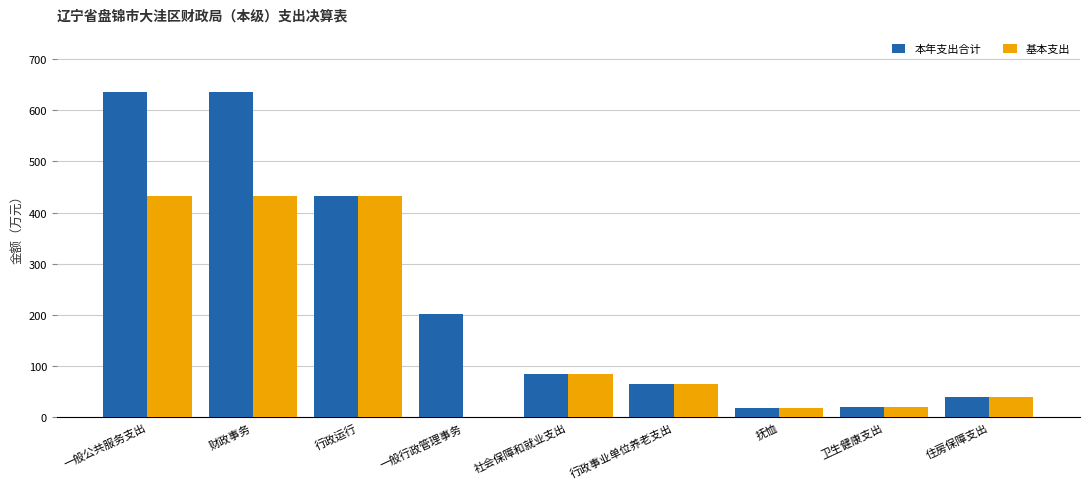

What is the sum of the 基本支出 values at 抚恤 and 财政事务?

450.0